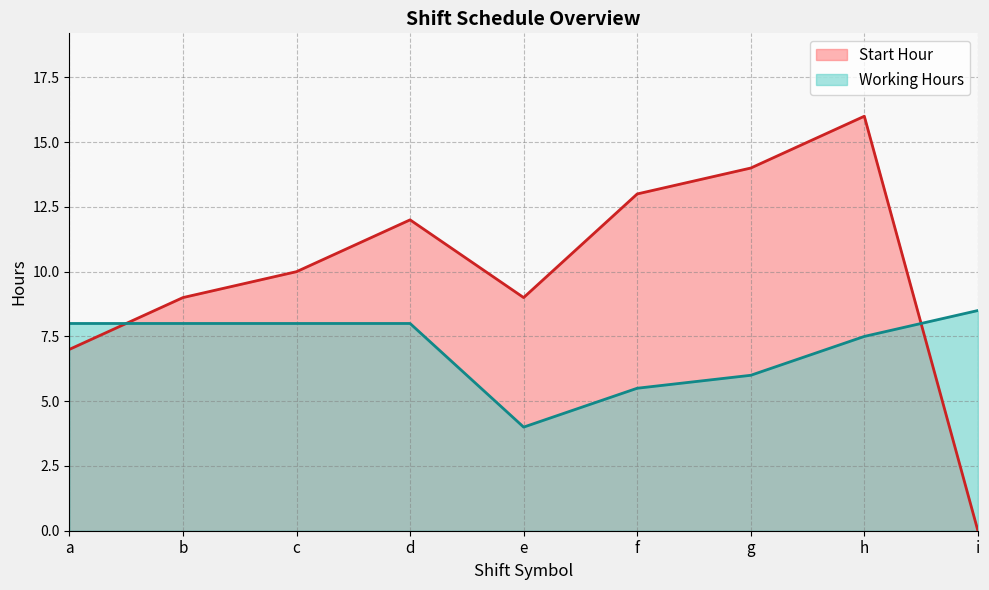

At which category is the sum across all series the highest?

h